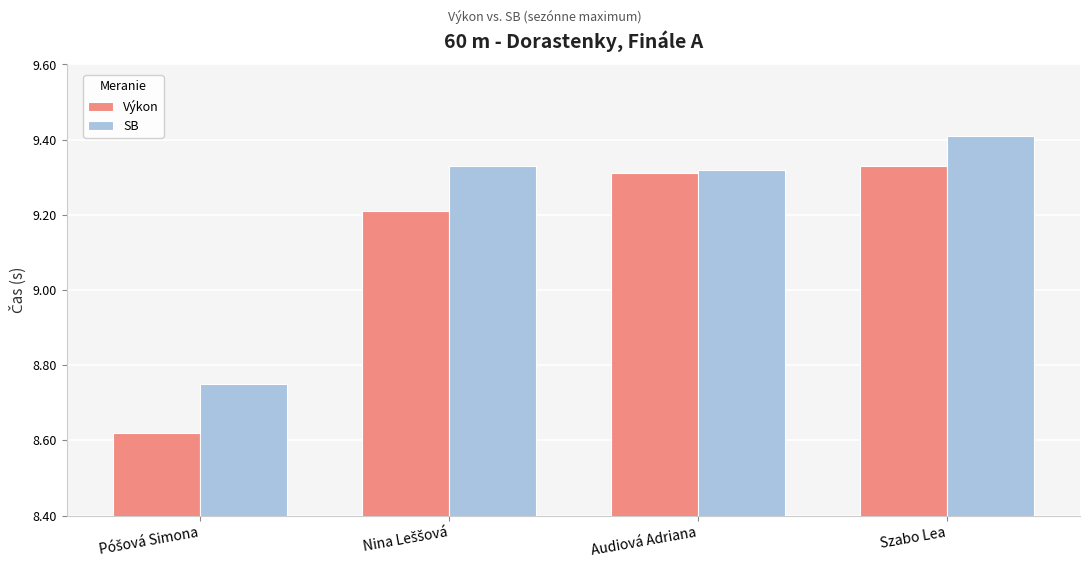

List the series in order of their overall mean, highest first.

SB, Výkon